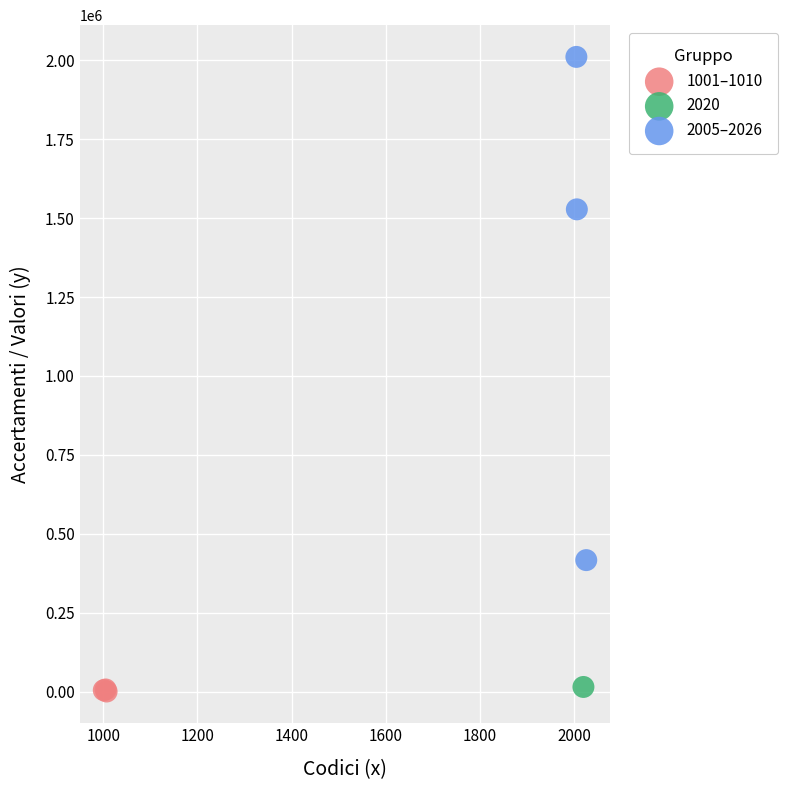

What are all the series names shown in the legend?

1001–1010, 2020, 2005–2026